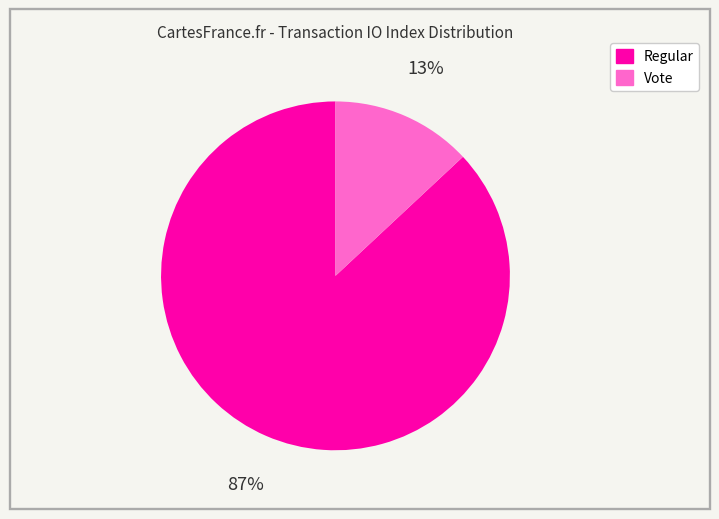

To the nearest percent, what is the difference between the largest and smallest slice percentages?

74%